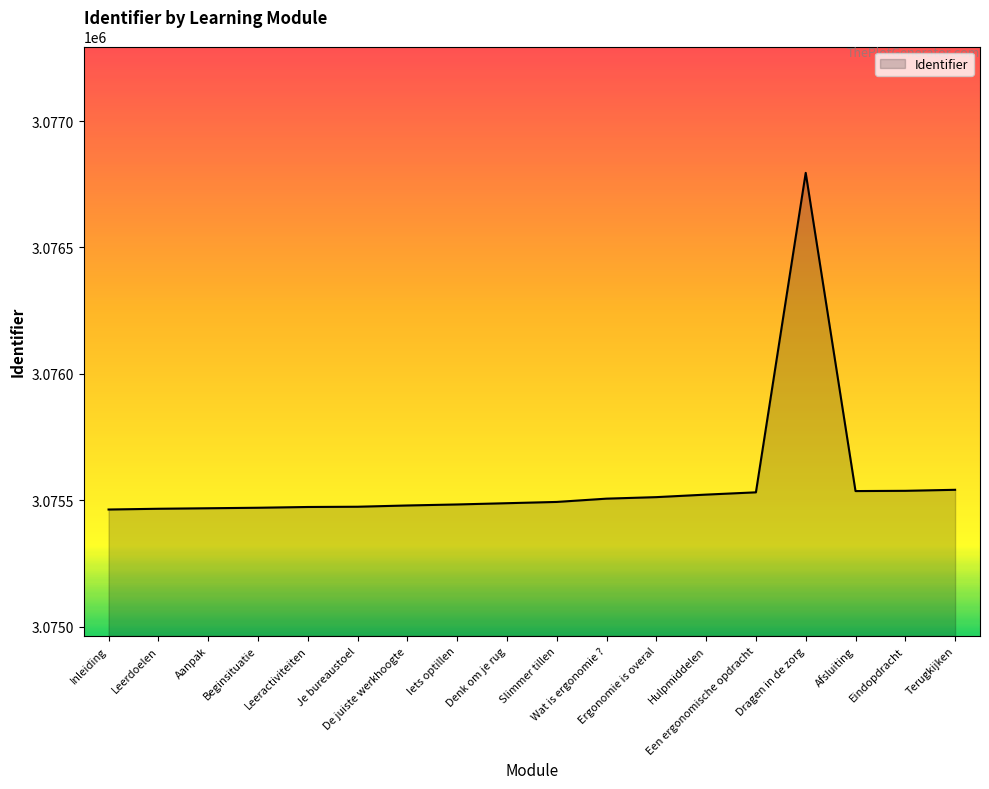

What is the smallest value displayed?

3075463